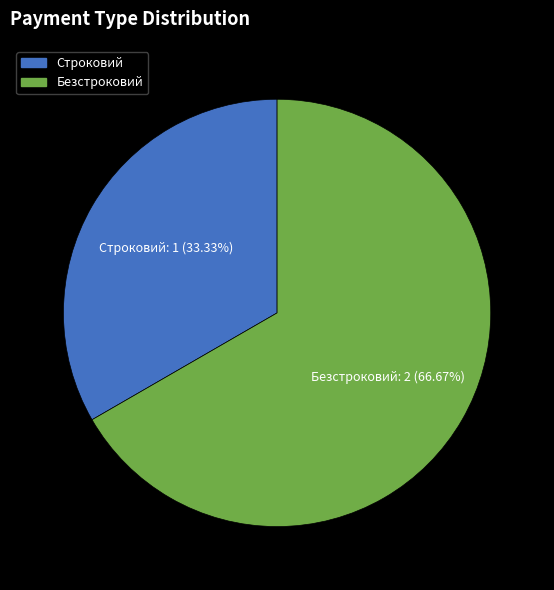

Which slice is the smallest?

Строковий